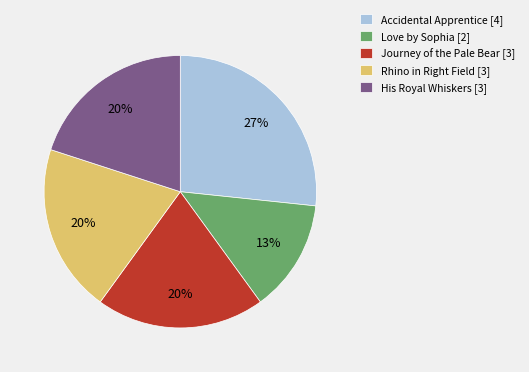

To the nearest percent, what is the average slice percentage?

20%